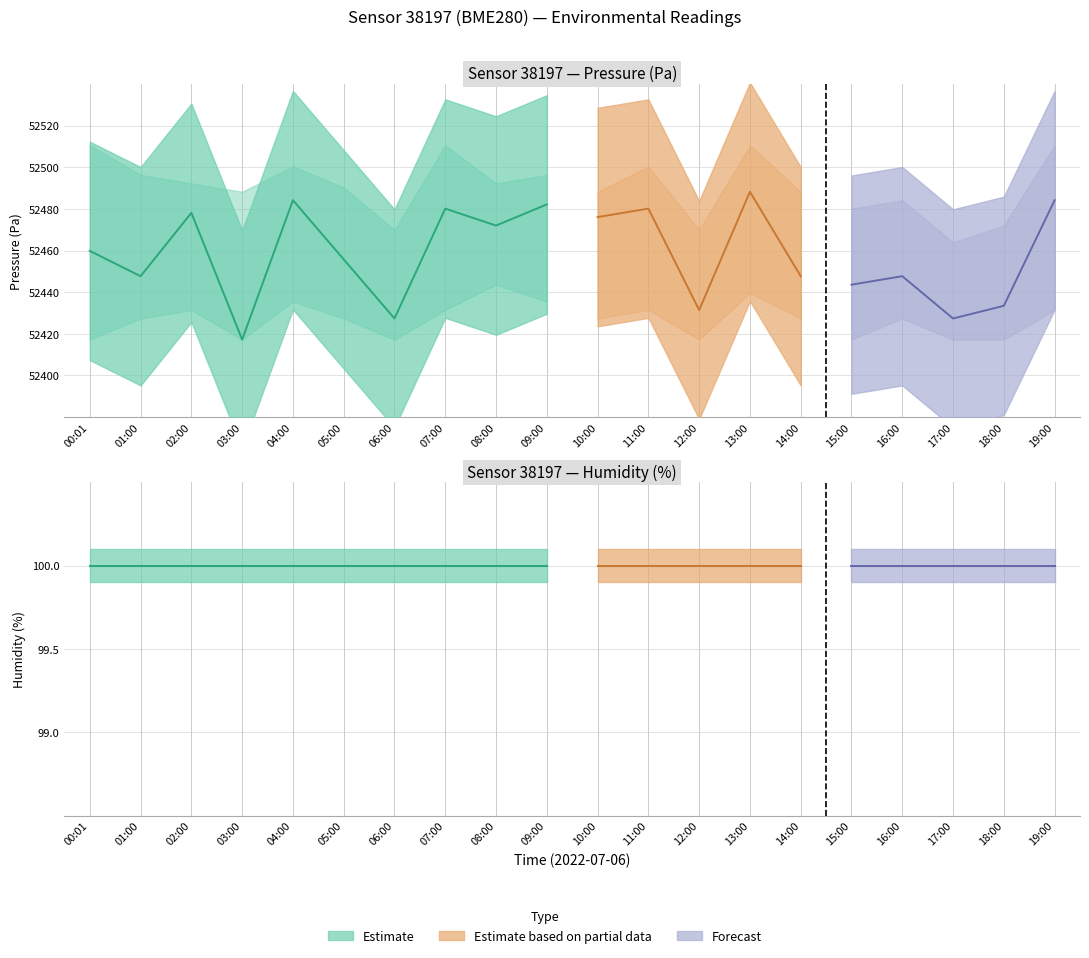

Rank the series by their average value, from highest to lowest.

pressure, humidity